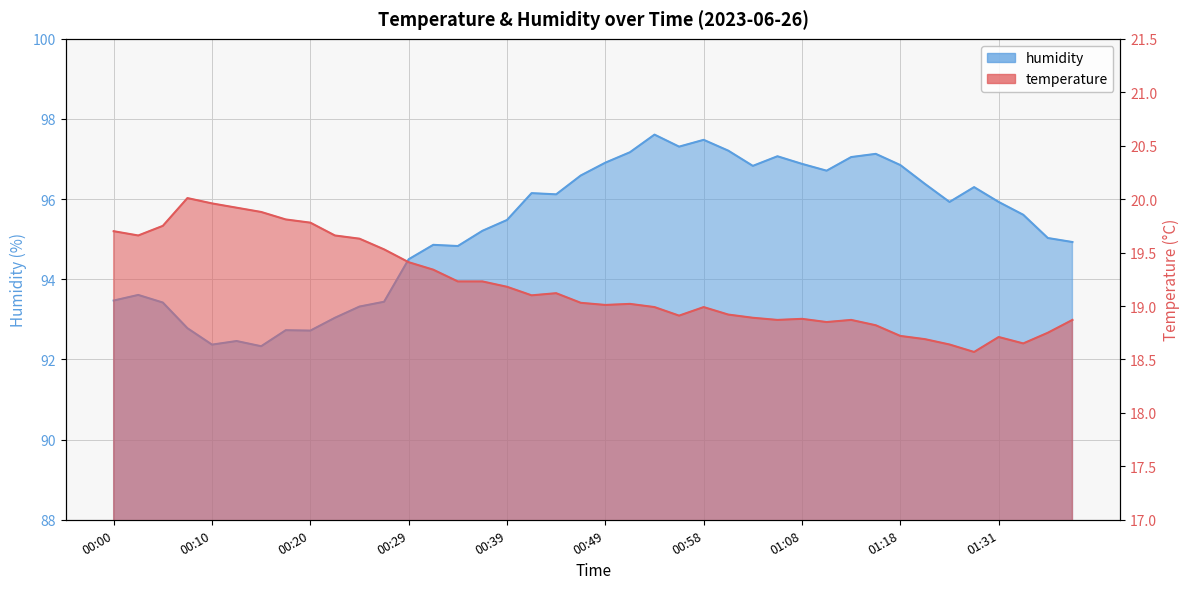

True or false: humidity has more than 0 points higher than both neighbors.

True